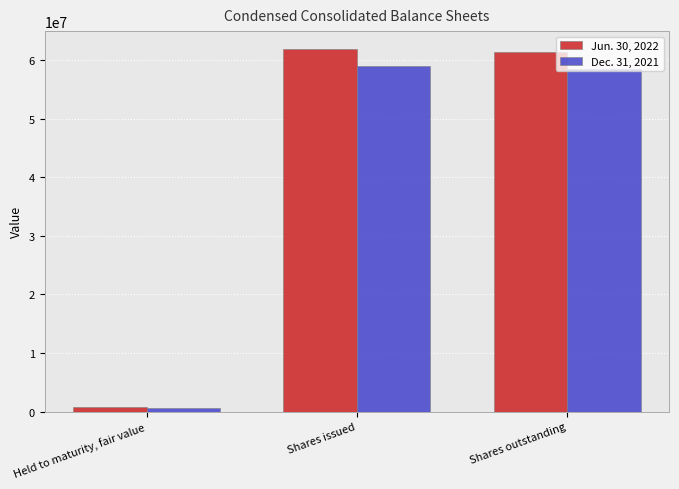

Where does the Jun. 30, 2022 series first go above 61410300?

Shares issued